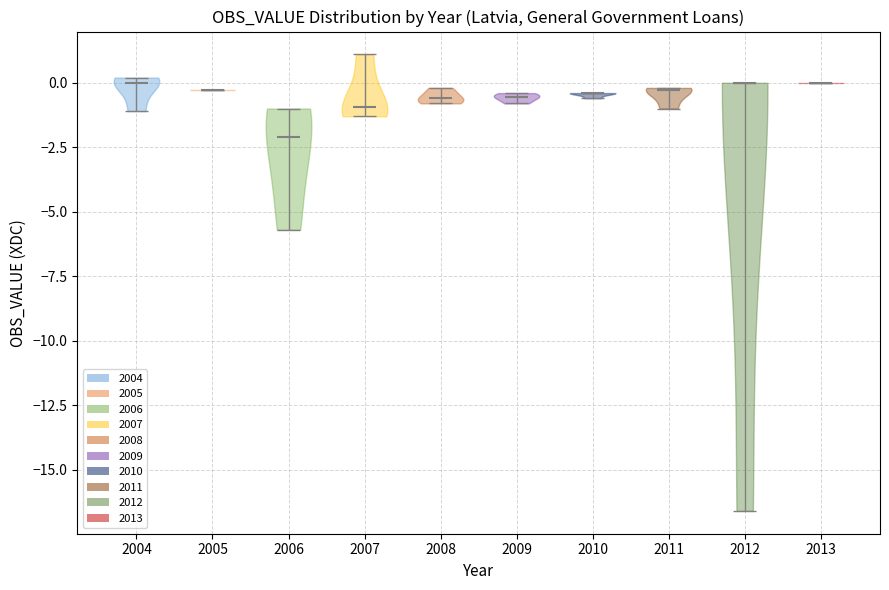

Where does the median line of the violin at x = 2010 sit on the y-axis? The values are not printed on the chart, so give them approximately, as read against the axis.

-0.5